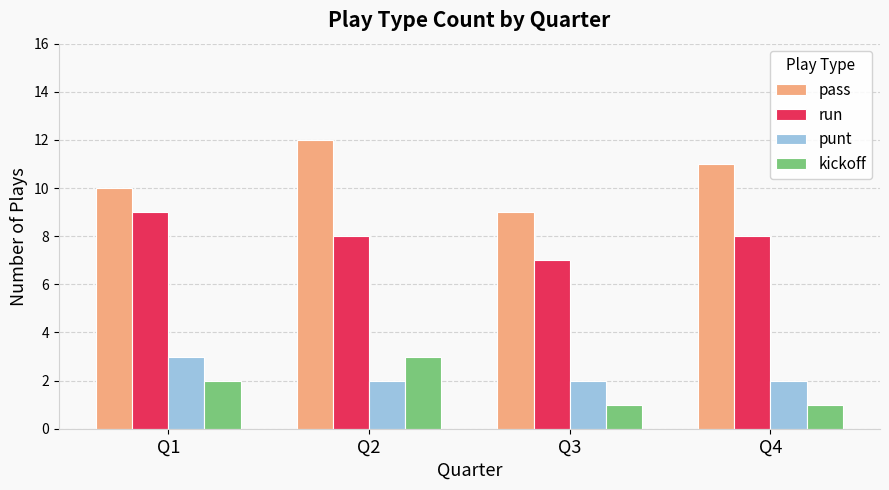

The value of run at Q3 is 7. True or false?

True